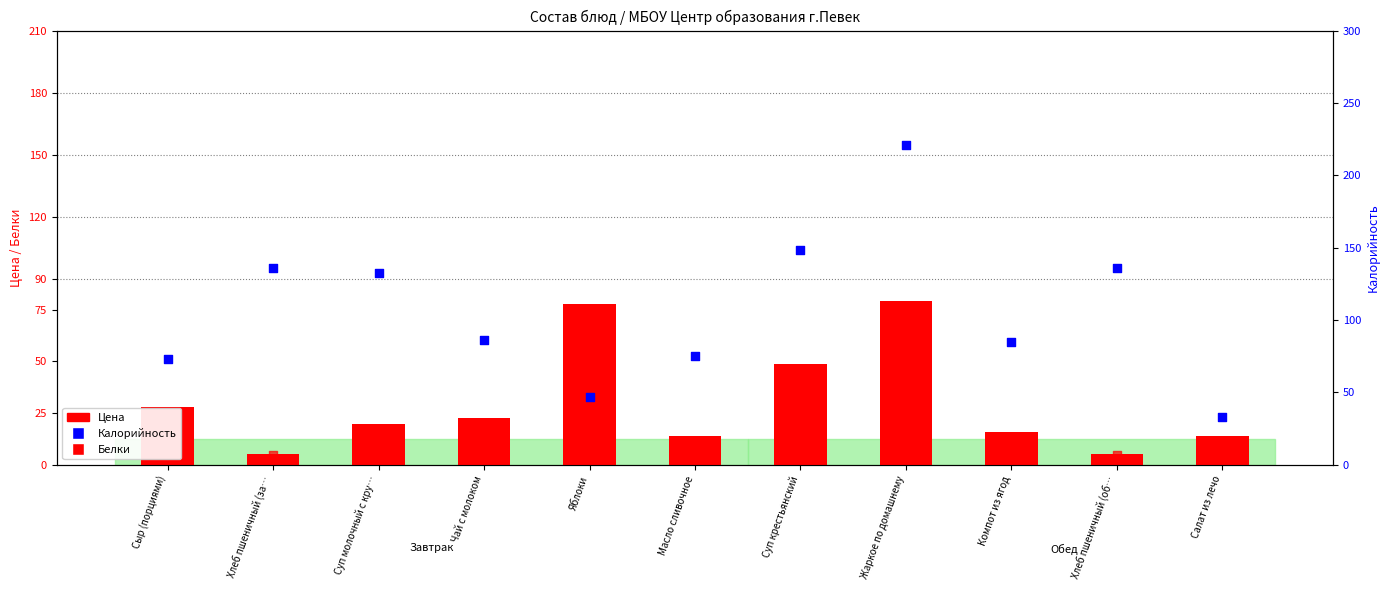

What are all the series names shown in the legend?

Цена, Белки, Калорийность